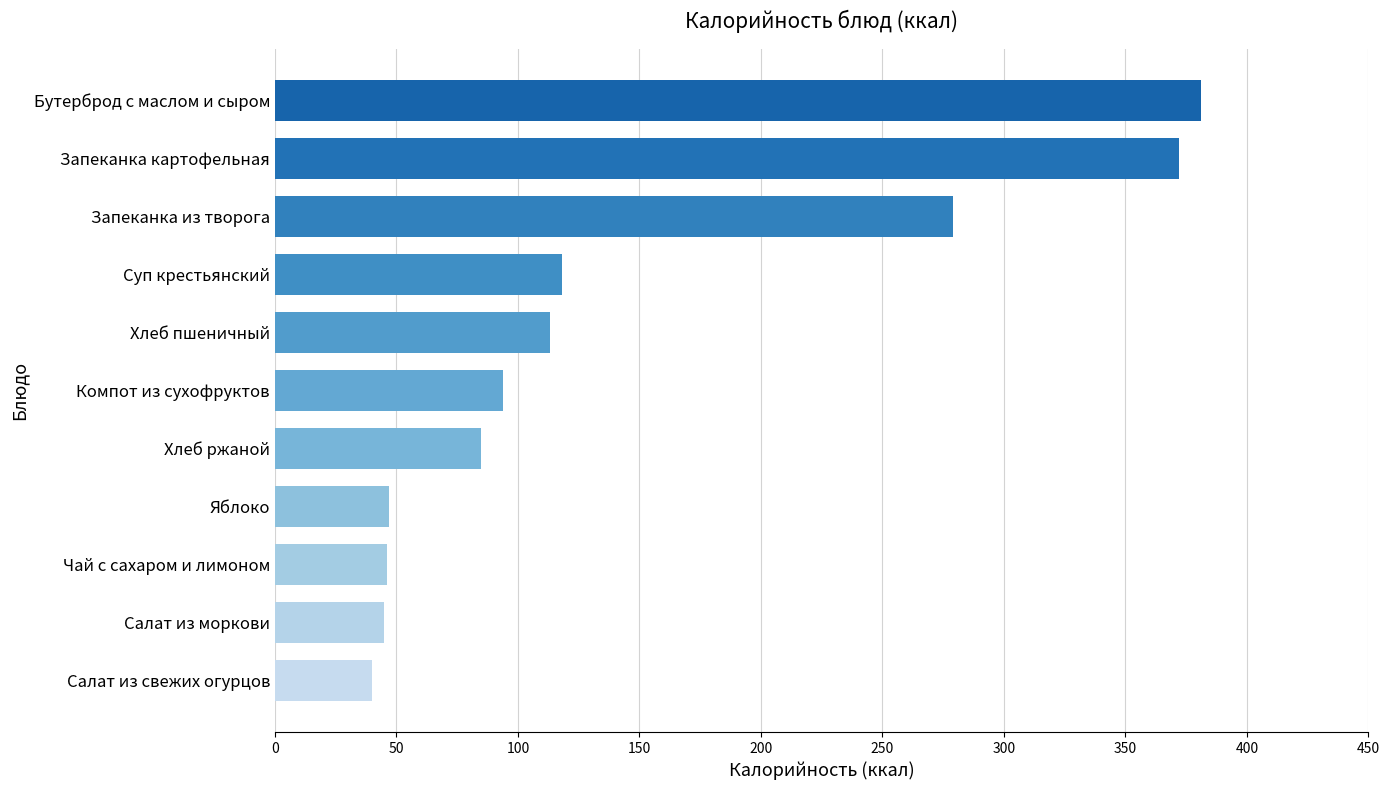

At which label is the value closest to 210?

Запеканка из творога